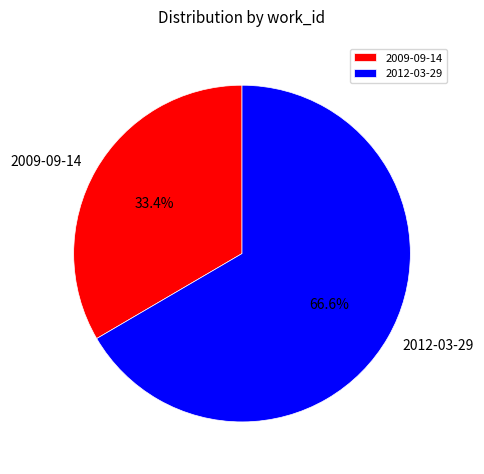

Combined, do 2012-03-29 and 2009-09-14 account for over 50%?

Yes